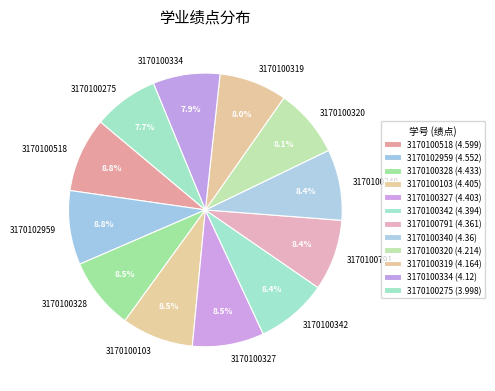

How many segments does this pie chart have?

12